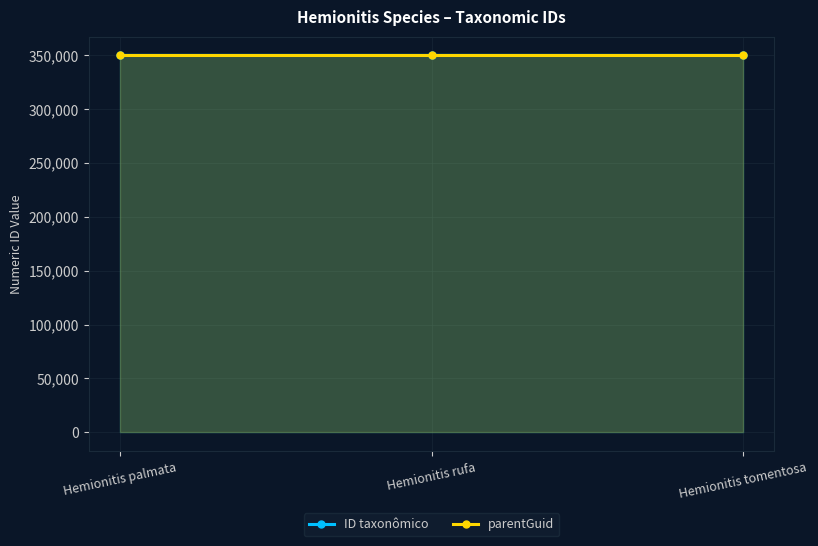

What is the difference between the ID taxonômico values at Hemionitis palmata and Hemionitis rufa?

3